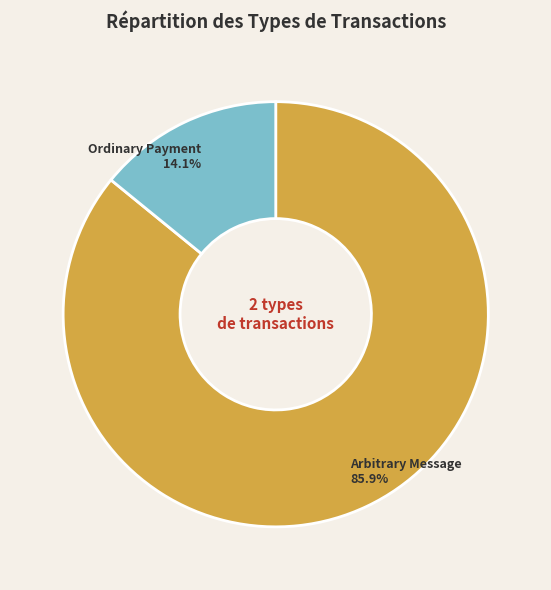

Count the number of slices in the pie.

2